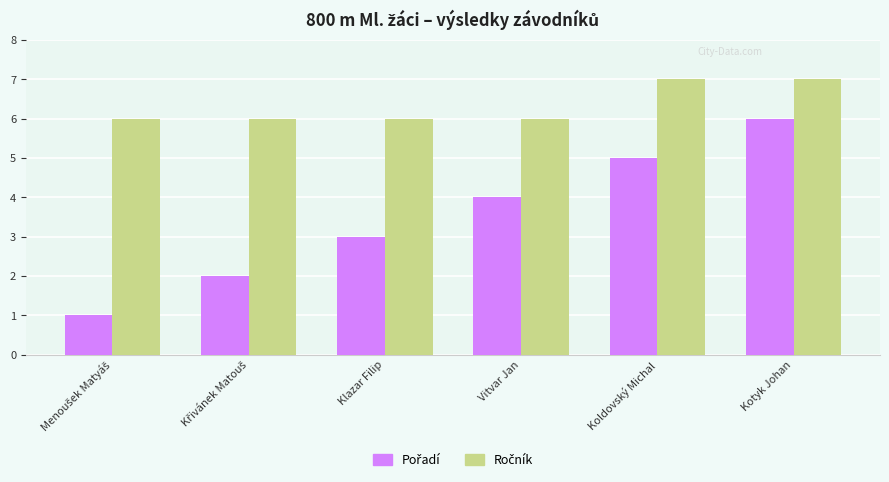

What is the spread (max minus min) of values at Klazar Filip?

3